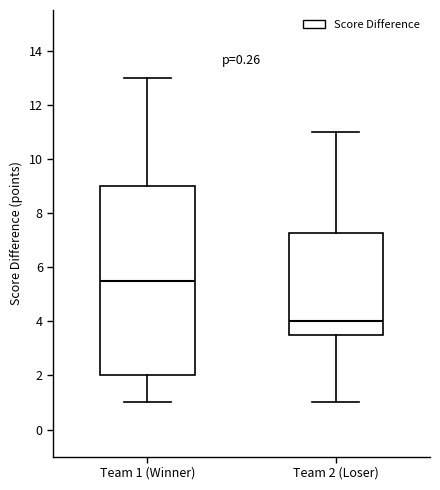

Reading left to right, transcribe this box plot: for each box, give where its median line is, the range the box spans, and where its two whiskers end, as read against the y-axis. The values are not printed on the chart, so give them approximately, as read against the axis.

Team 1 (Winner): median 5.6, box 2.0 to 9.0, whiskers 1.0 to 13.0
Team 2 (Loser): median 4.0, box 3.6 to 7.2, whiskers 1.0 to 11.0